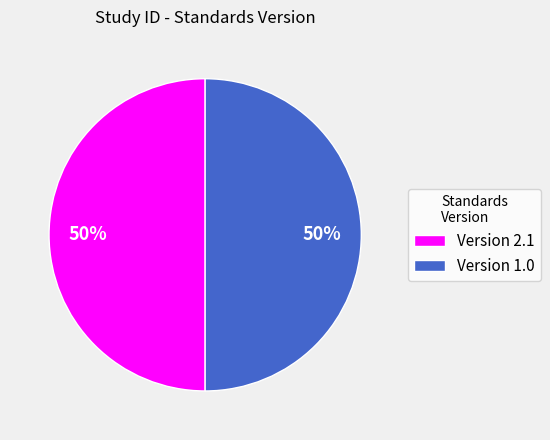

Is it true that Version 2.1 is 63% of the pie?

False